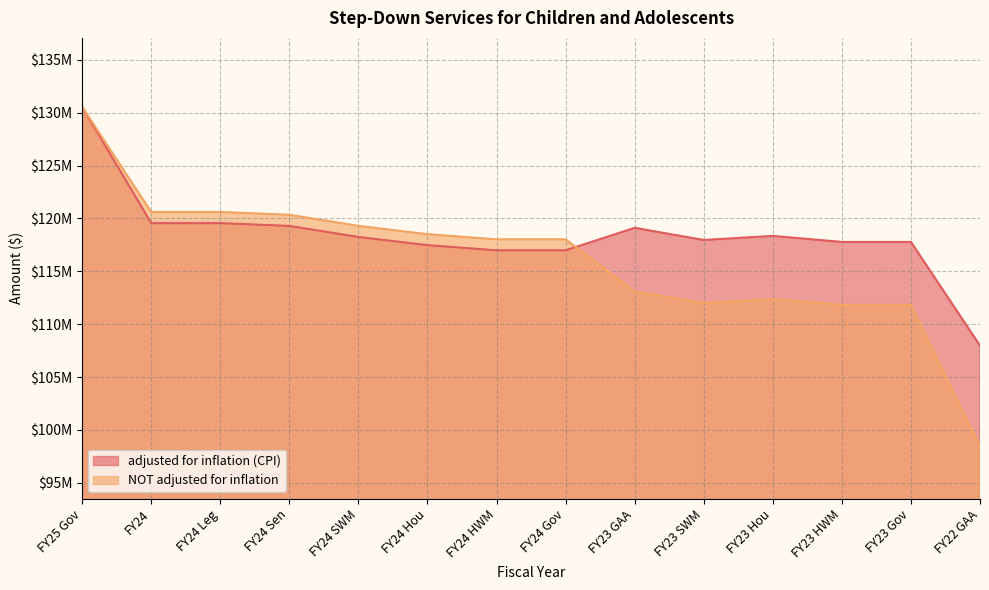

Is it true that adjusted for inflation (CPI) equals 207094287 at FY24 Leg?

False